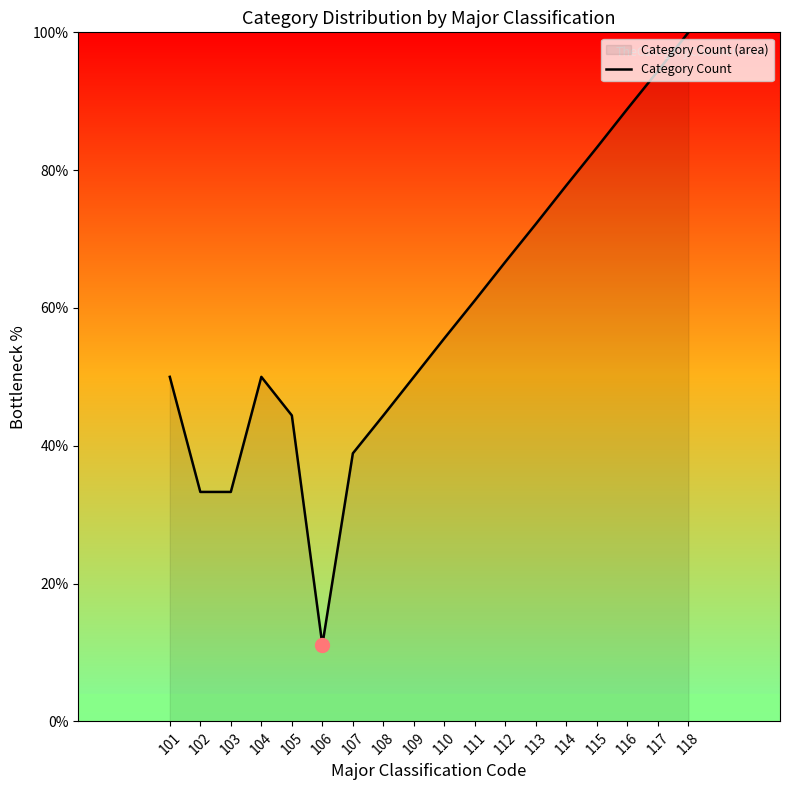

Between 101 and 118, which is larger?

118